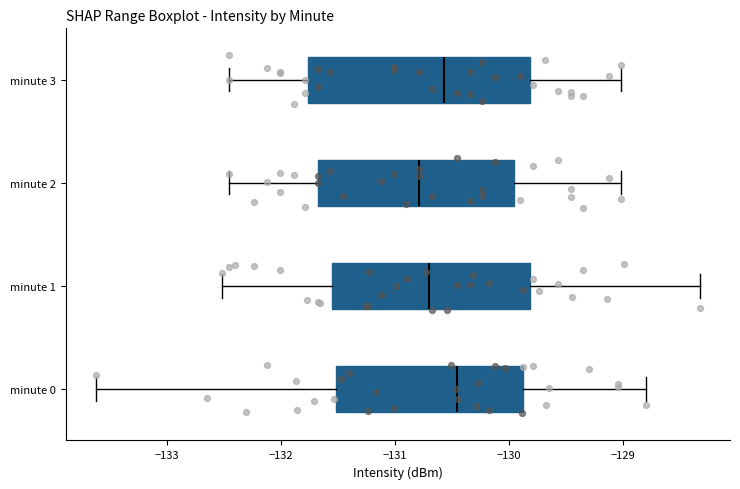

Which box has the furthest to the right median line?

minute 0